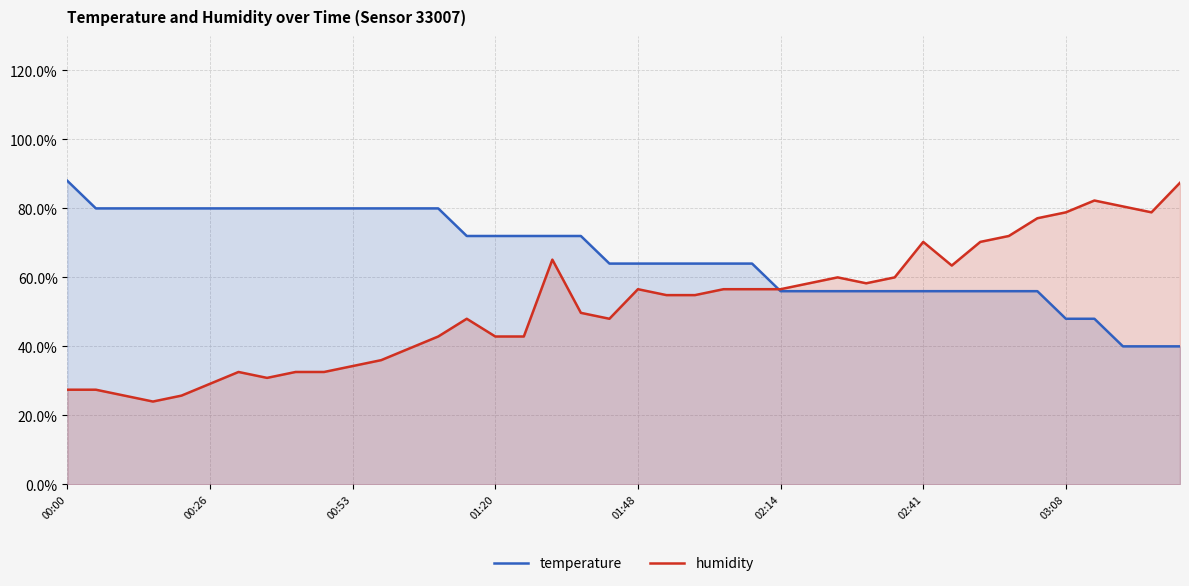

What is the lowest value of the humidity series?

24.0